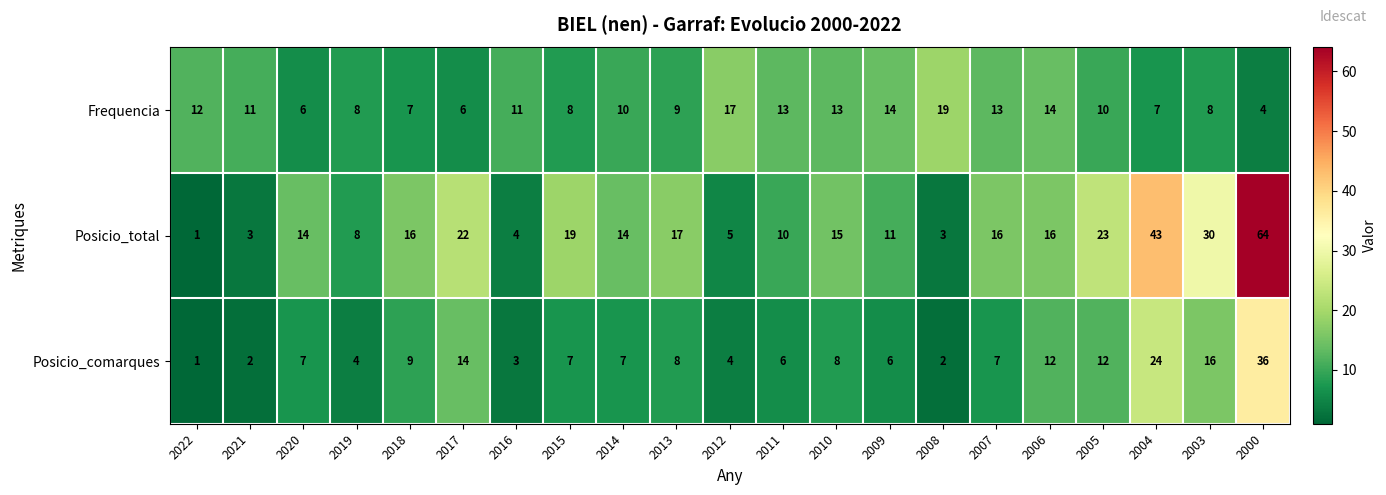

At which label does Frequencia reach its minimum?

2000